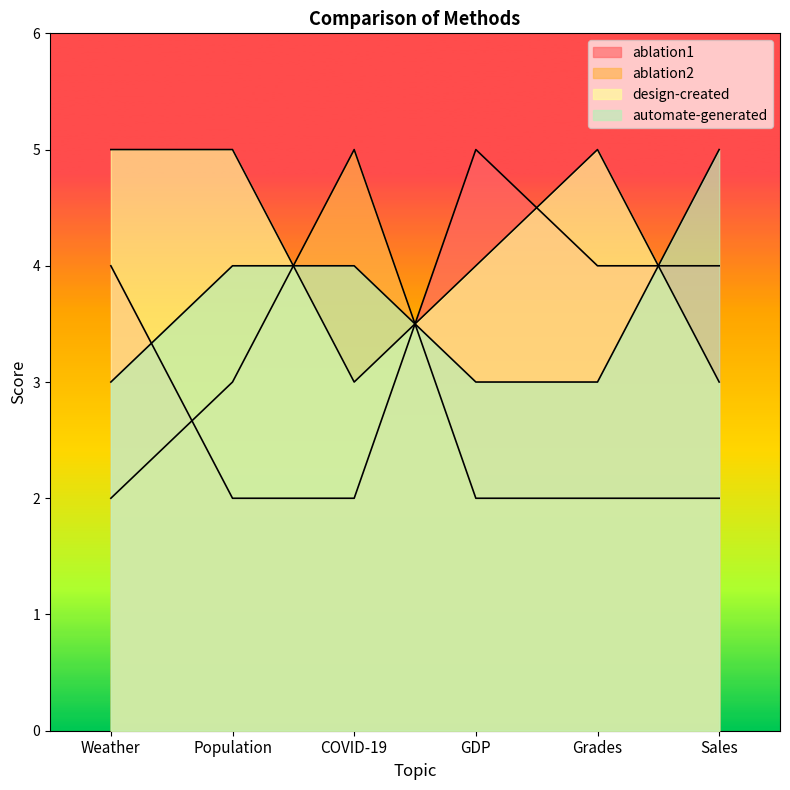

Which series has the largest total across all categories?

design-created